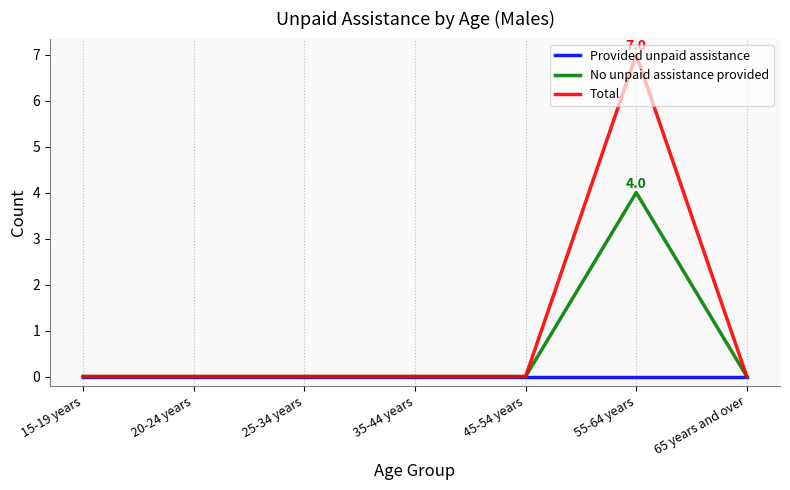

What are all the series names shown in the legend?

Provided unpaid assistance, No unpaid assistance provided, Total